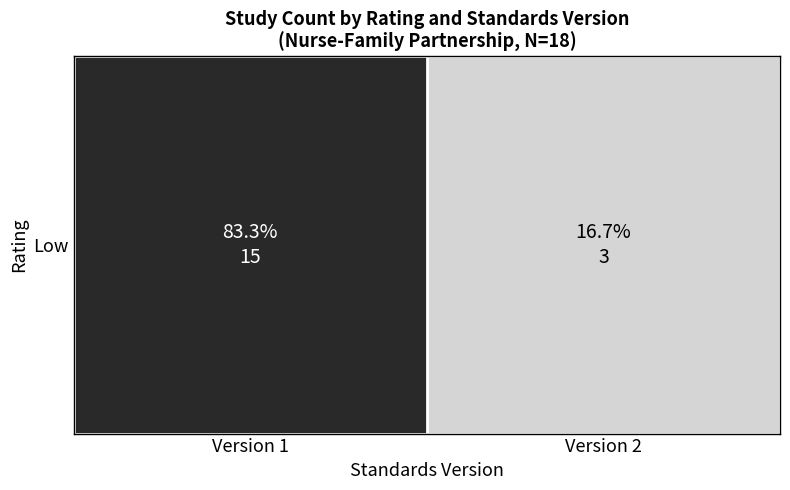

Rank the categories by value from lowest to highest.

Version 2, Version 1